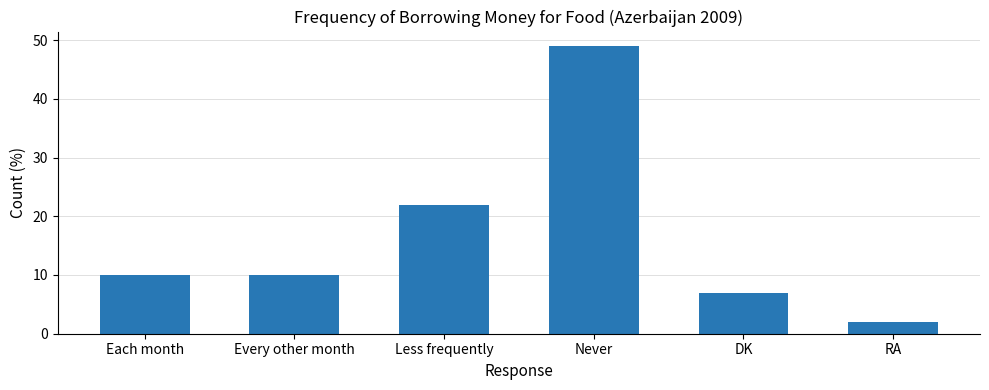

Is it true that the value at Less frequently is 11?

False